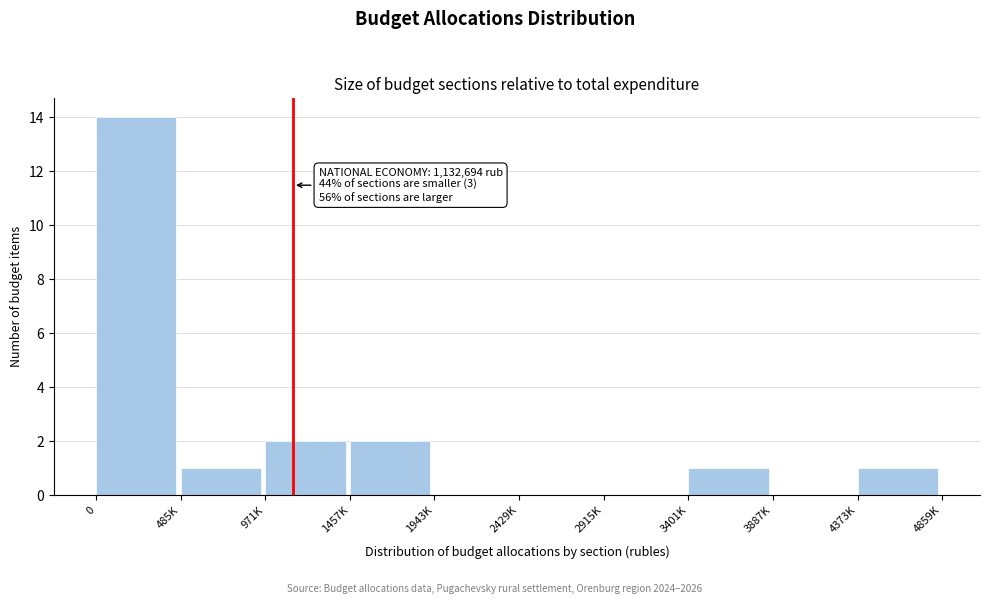

Reading left to right, transcribe all the data shown in this chart.

0=14	485K=1	971K=2	1457K=2	1943K=0	2429K=0	2915K=0	3401K=1	3887K=0	4373K=1